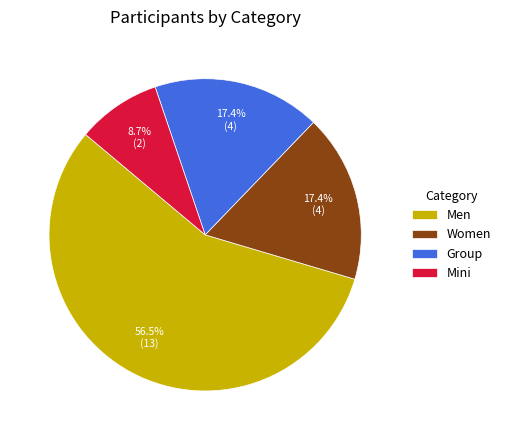

What is the smallest slice in the pie chart?

Mini